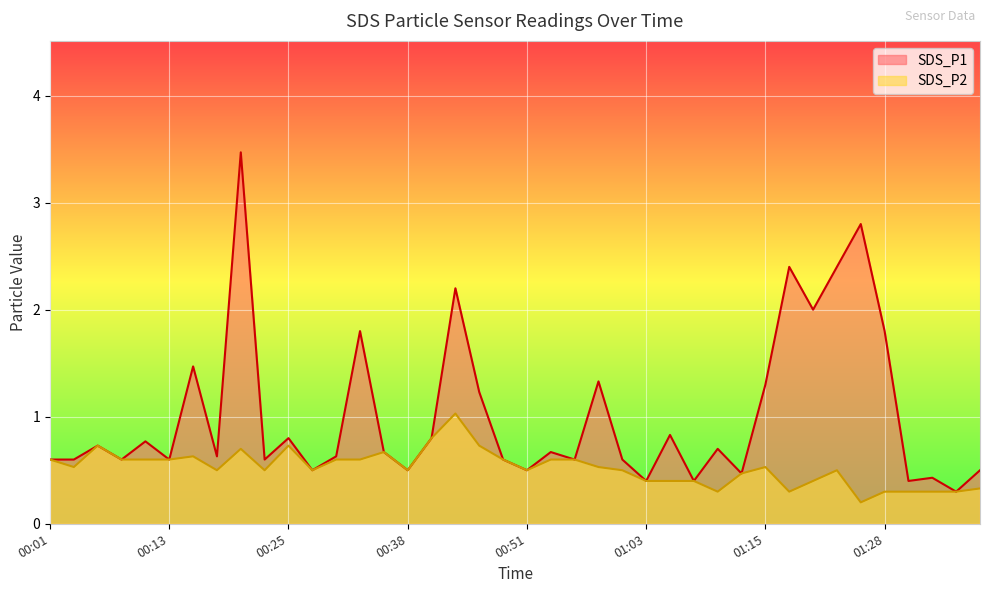

Rank the series by their maximum value, from highest to lowest.

SDS_P1, SDS_P2